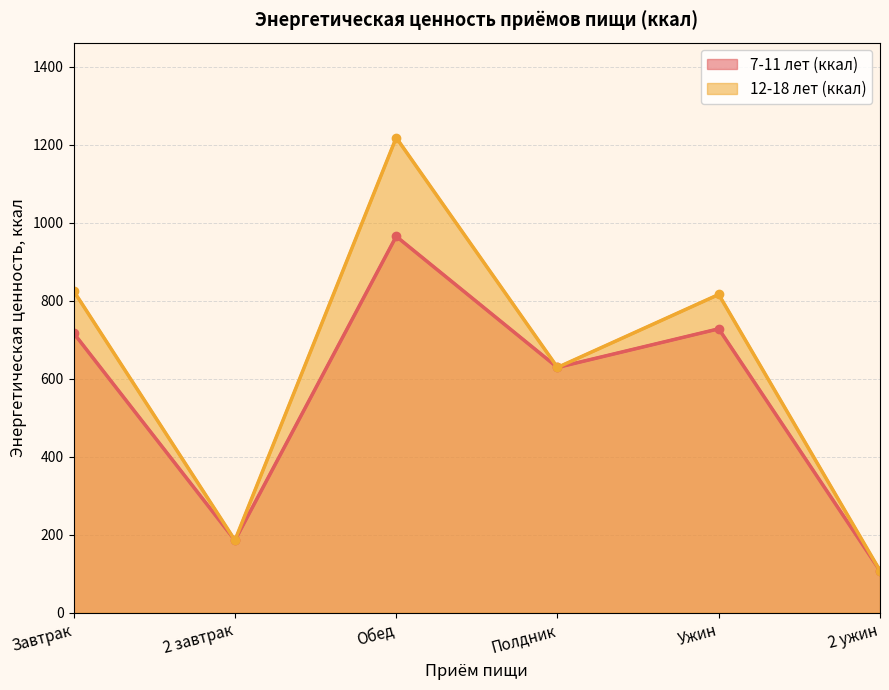

True or false: 7-11 лет (ккал) and 12-18 лет (ккал) cross at least once.

False